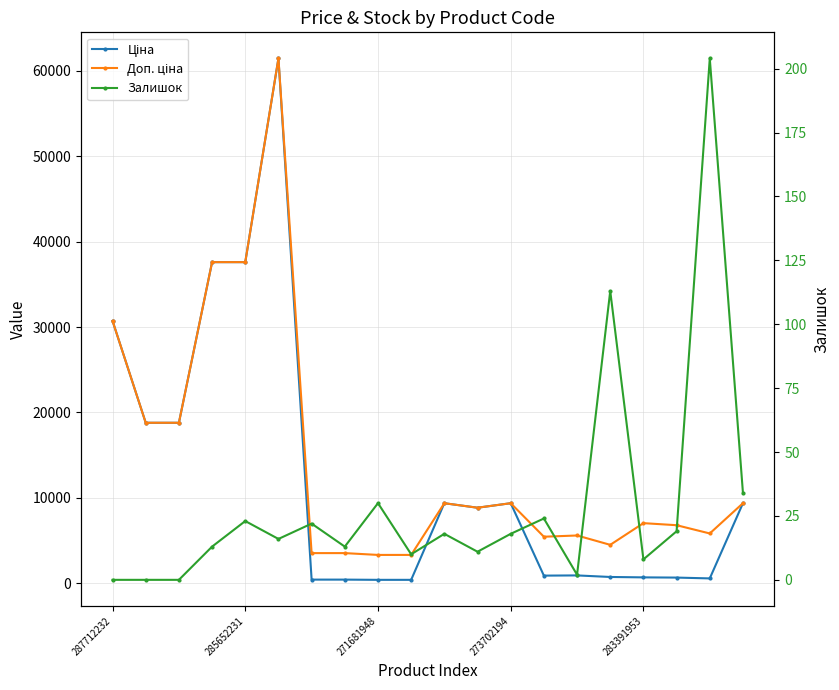

How many lines are shown in the chart?

3